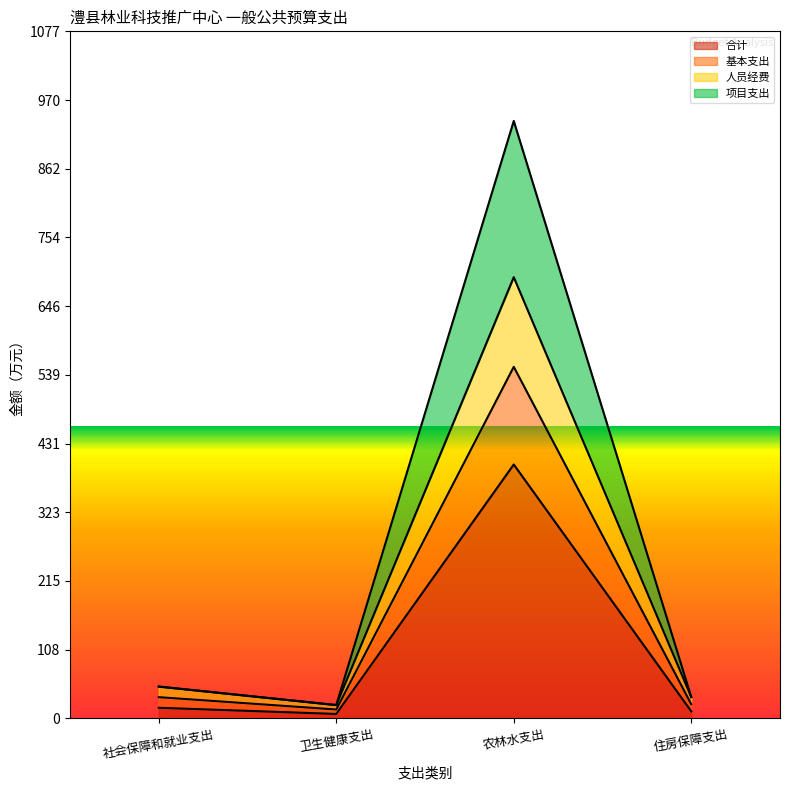

Reading right to left, what are all the values shown in this chart?

合计: 住房保障支出=11.1	农林水支出=398.2	卫生健康支出=7.0	社会保障和就业支出=16.6
基本支出: 住房保障支出=33.4	农林水支出=691.9	卫生健康支出=20.9	社会保障和就业支出=49.9
人员经费: 住房保障支出=22.2	农林水支出=551.3	卫生健康支出=13.9	社会保障和就业支出=33.3
项目支出: 住房保障支出=33.4	农林水支出=936.9	卫生健康支出=20.9	社会保障和就业支出=49.9